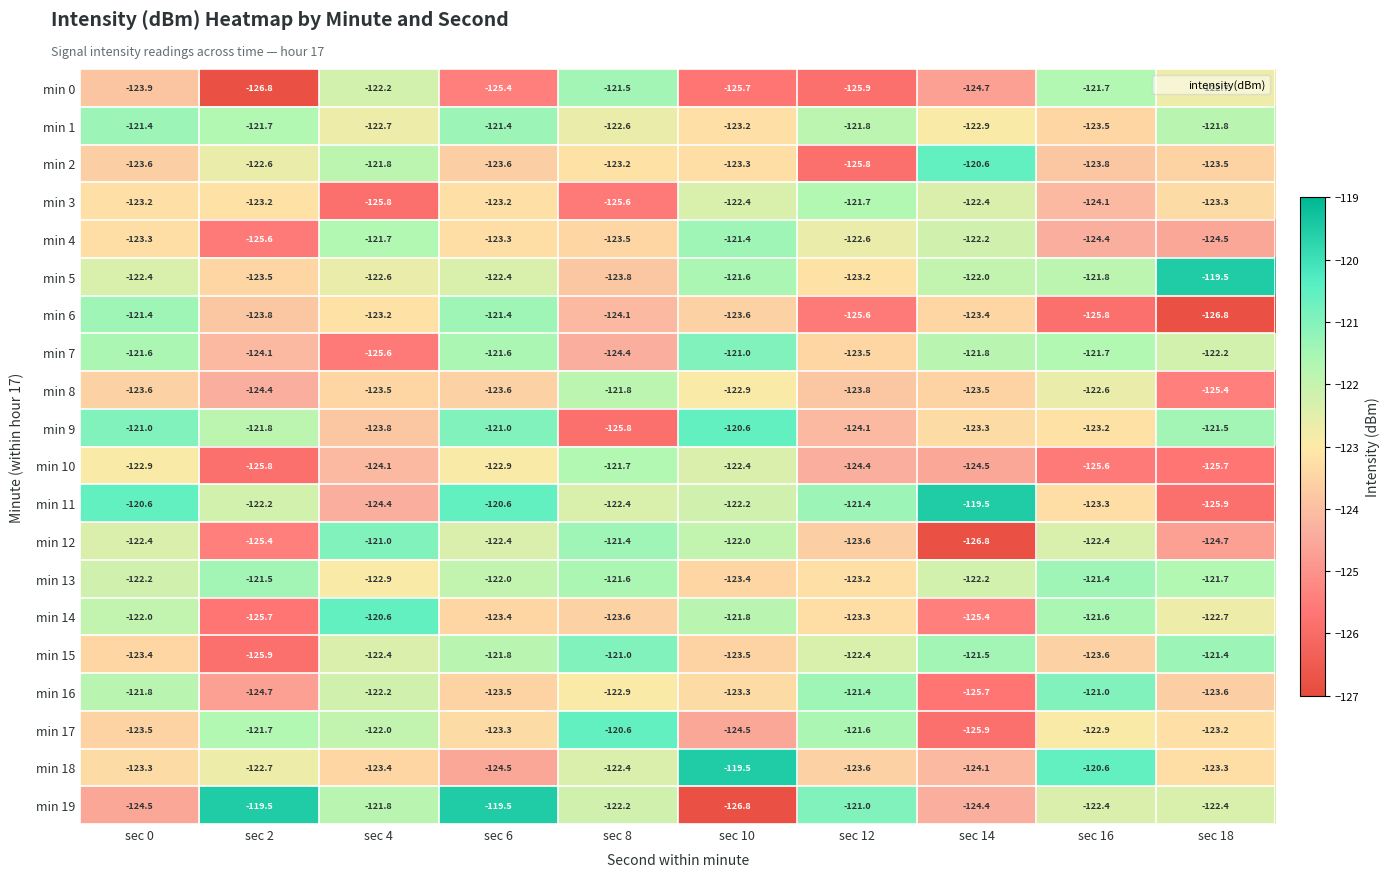

At which category is the sum across all series the highest?

sec 6